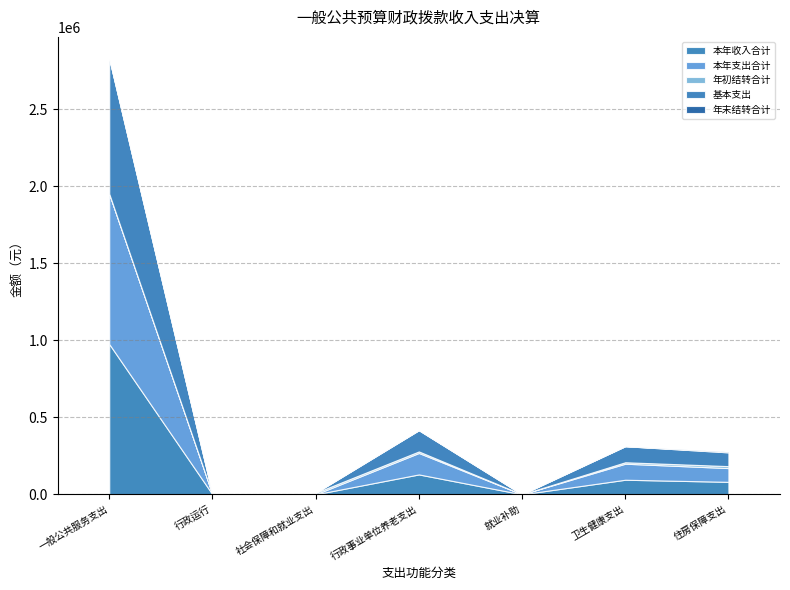

At how many categories does at least one series exceed 742974?

1